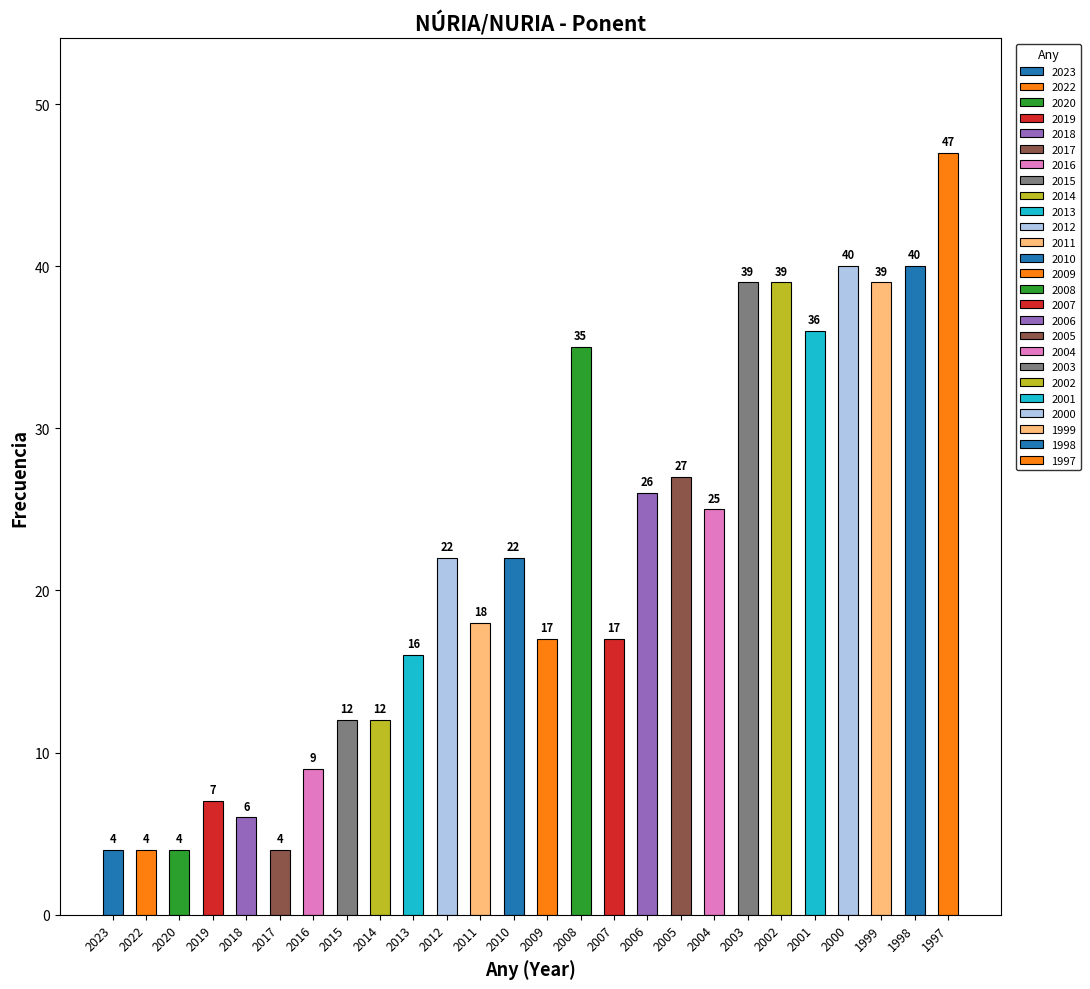

Rank the categories by value from lowest to highest.

2023, 2022, 2020, 2017, 2018, 2019, 2016, 2015, 2014, 2013, 2009, 2007, 2011, 2012, 2010, 2004, 2006, 2005, 2008, 2001, 2003, 2002, 1999, 2000, 1998, 1997